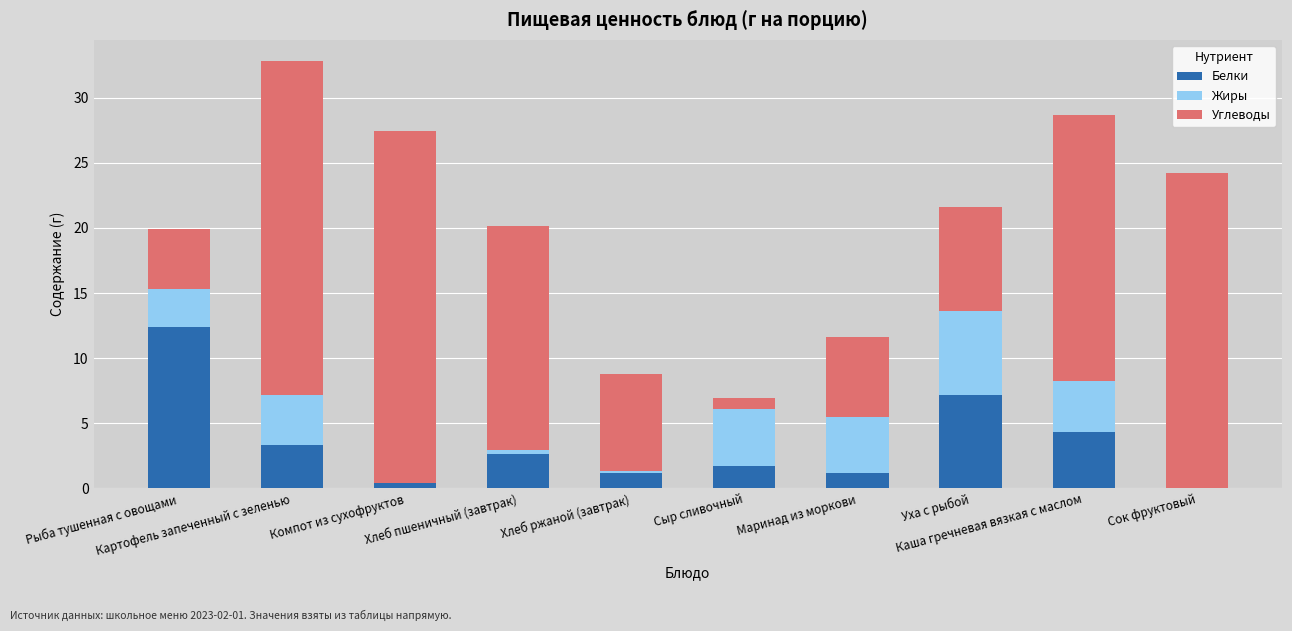

What is the sum of all Белки values?

34.4